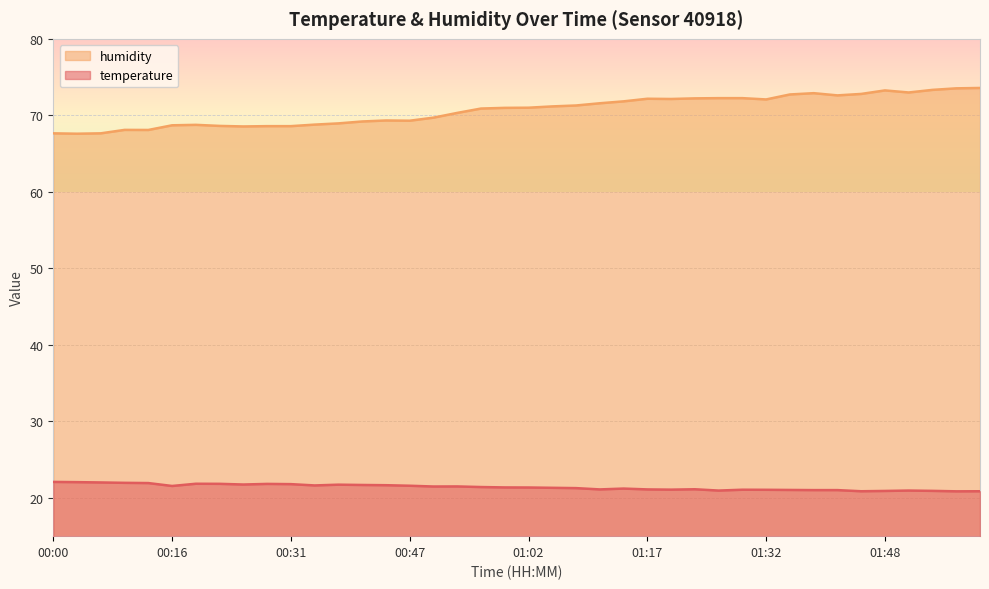

Is it true that temperature equals 21.7 at 00:37?

True